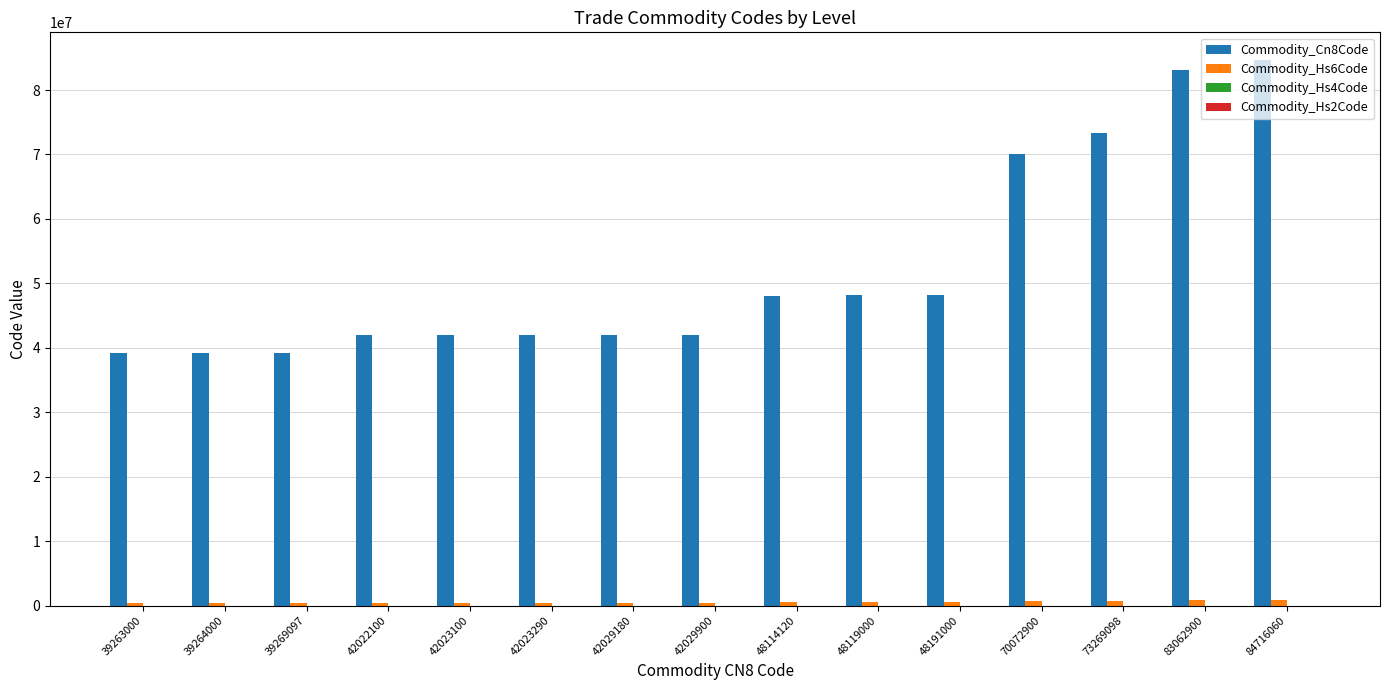

What is the total value across all series at 70072900?

70780706